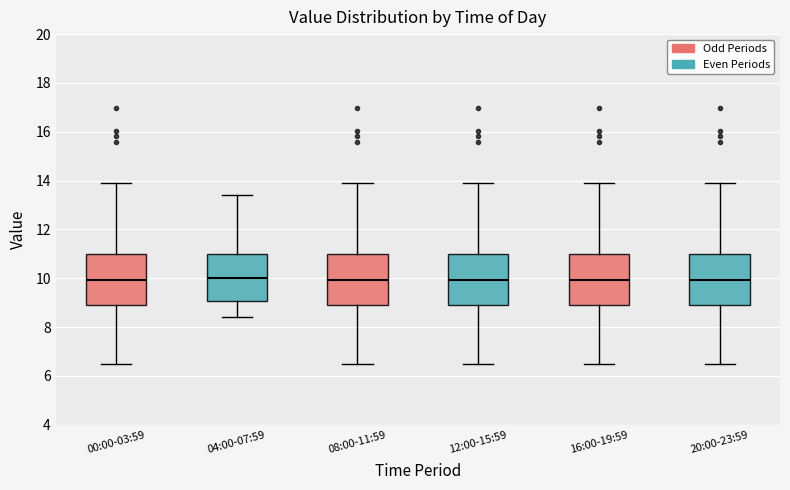

Reading left to right, transcribe this box plot: for each box, give where its median line is, the range the box spans, and where its two whiskers end, as read against the y-axis. The values are not printed on the chart, so give them approximately, as read against the axis.

00:00-03:59: median 10.0, box 9.0 to 11.0, whiskers 6.4 to 14.0
04:00-07:59: median 10.0, box 9.0 to 11.0, whiskers 8.4 to 13.4
08:00-11:59: median 10.0, box 9.0 to 11.0, whiskers 6.4 to 14.0
12:00-15:59: median 10.0, box 9.0 to 11.0, whiskers 6.4 to 14.0
16:00-19:59: median 10.0, box 9.0 to 11.0, whiskers 6.4 to 14.0
20:00-23:59: median 10.0, box 9.0 to 11.0, whiskers 6.4 to 14.0